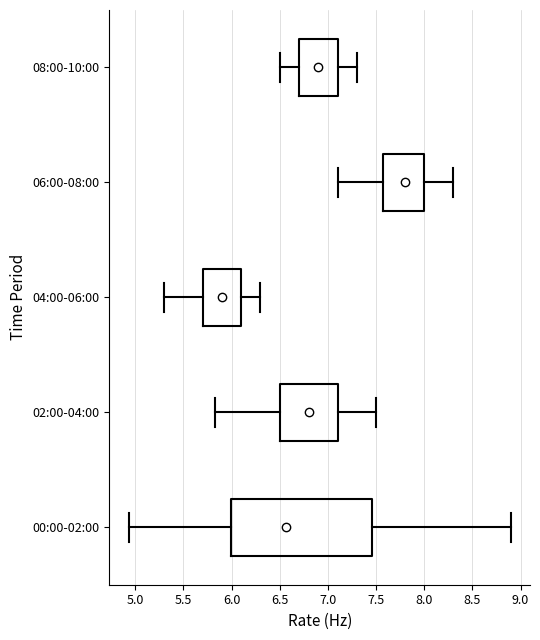

Reading bottom to top, transcribe this box plot: for each box, give where its median line is, the range the box spans, and where its two whiskers end, as read against the x-axis. The values are not printed on the chart, so give them approximately, as read against the axis.

00:00-02:00: median 6.55, box 6.00 to 7.45, whiskers 4.95 to 8.90
02:00-04:00: median 6.80, box 6.50 to 7.10, whiskers 5.85 to 7.50
04:00-06:00: median 5.90, box 5.70 to 6.10, whiskers 5.30 to 6.30
06:00-08:00: median 7.80, box 7.60 to 8.00, whiskers 7.10 to 8.30
08:00-10:00: median 6.90, box 6.70 to 7.10, whiskers 6.50 to 7.30